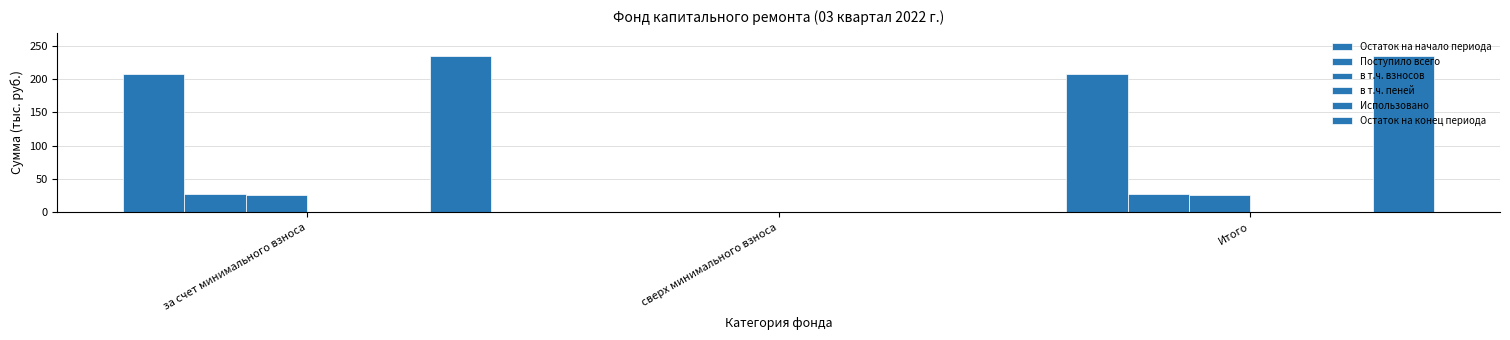

Count the number of categories in the chart.

3